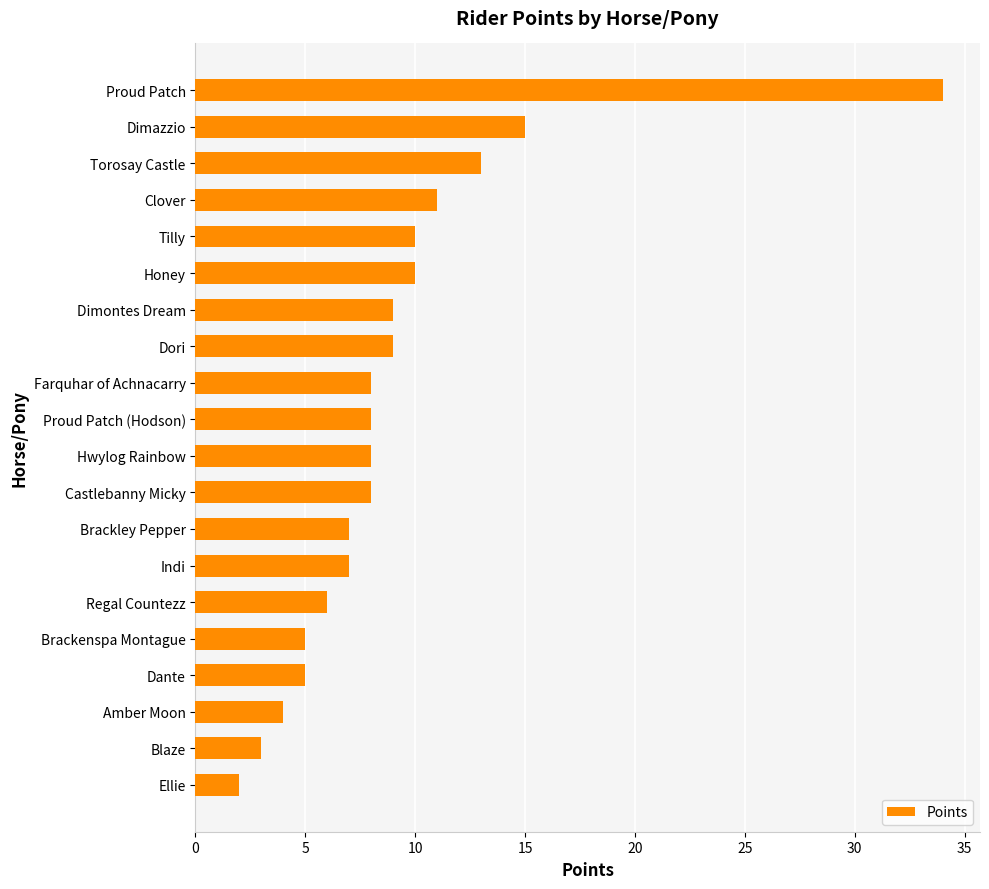

What is the label of the 19th bar from the bottom?

Dimazzio